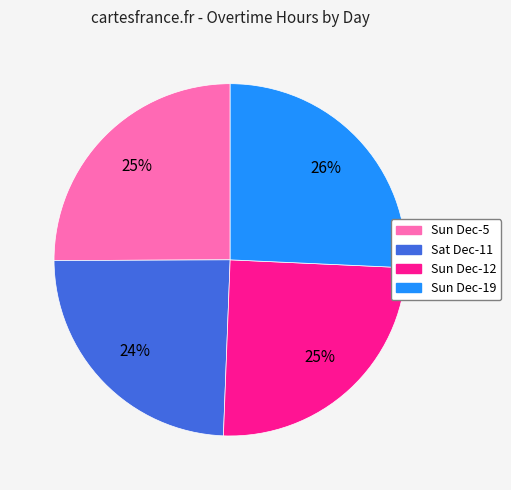

Which slice is the smallest?

Sat Dec-11